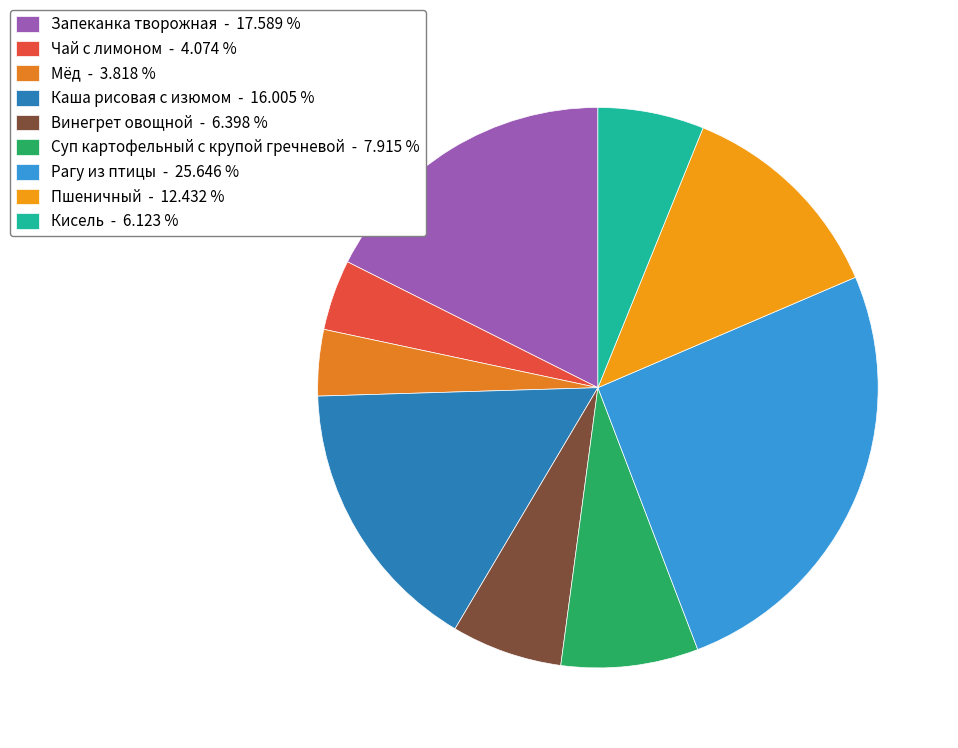

Count the number of slices in the pie.

9